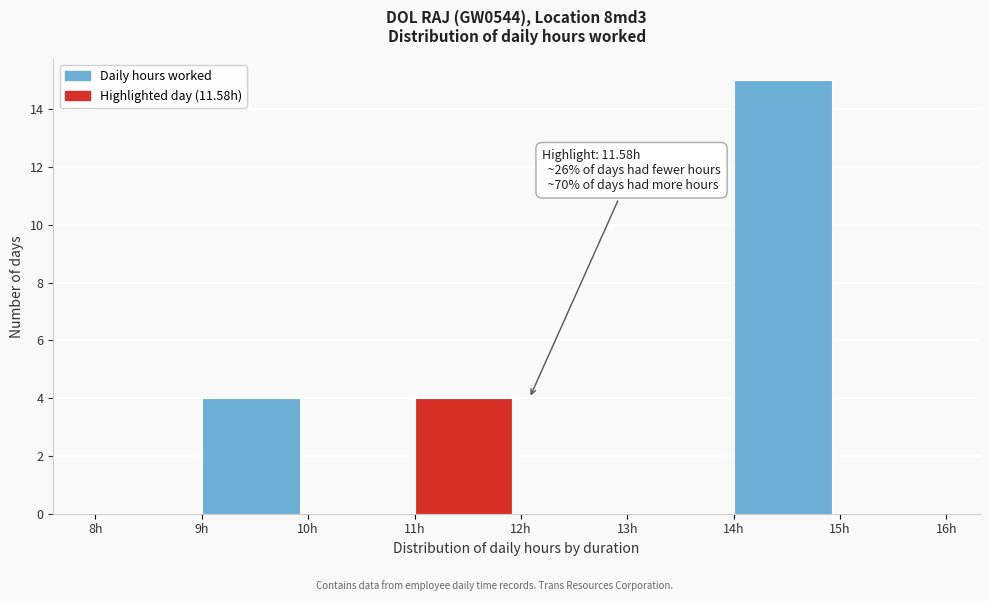

Which range on the x-axis has the tallest bar?

14 to 15